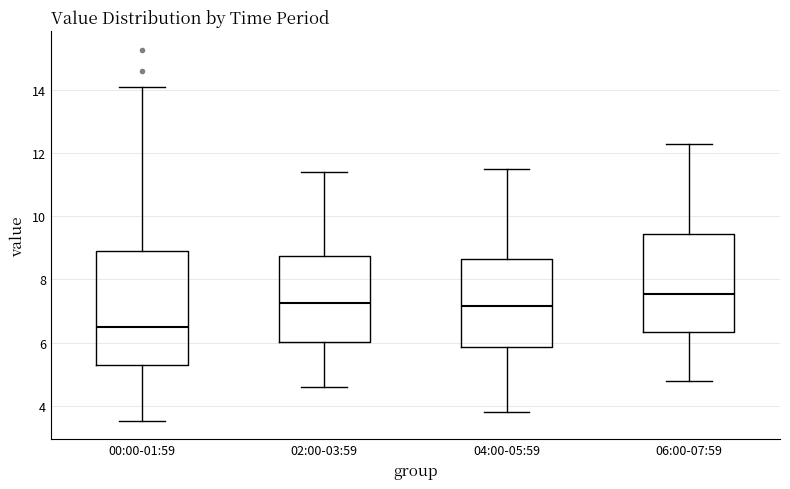

Comparing the boxes themselves (not the whiskers), which one is the tallest?

00:00-01:59